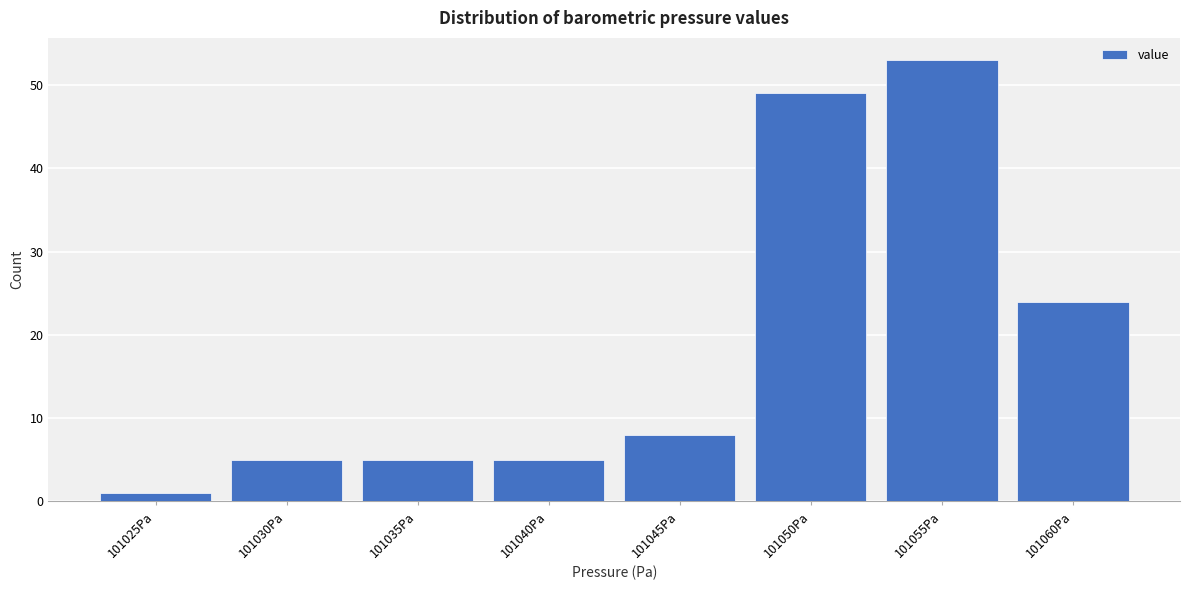

Reading left to right, transcribe all the data shown in this chart.

101025Pa=1	101030Pa=5	101035Pa=5	101040Pa=5	101045Pa=8	101050Pa=49	101055Pa=53	101060Pa=24